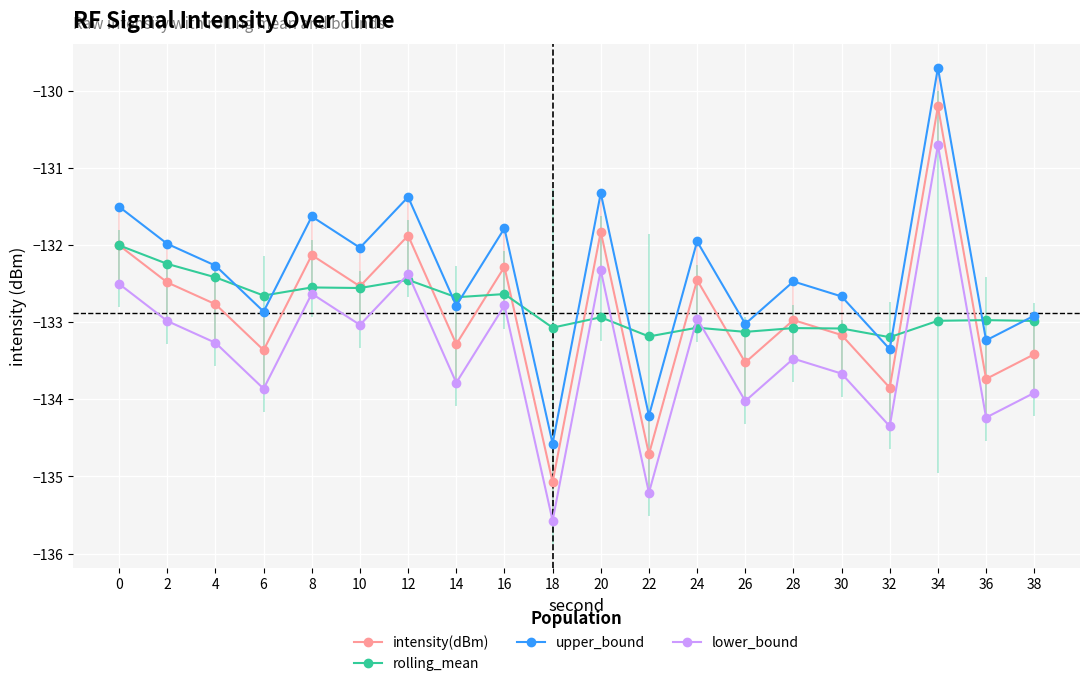

What is the value of the lower_bound point at the 15th from the left?

-133.5